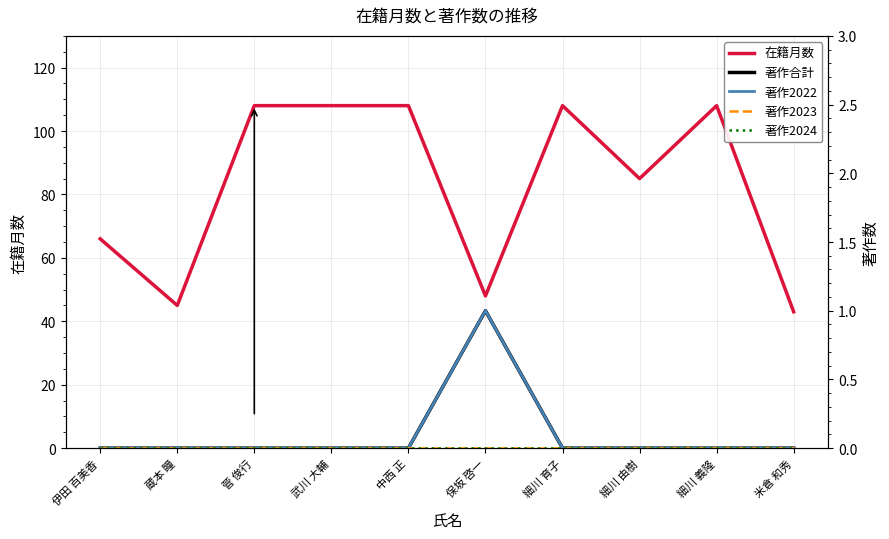

At 細川 義隆, list the series in order from smallest to largest.

著作合計, 著作2022, 著作2023, 著作2024, 在籍月数